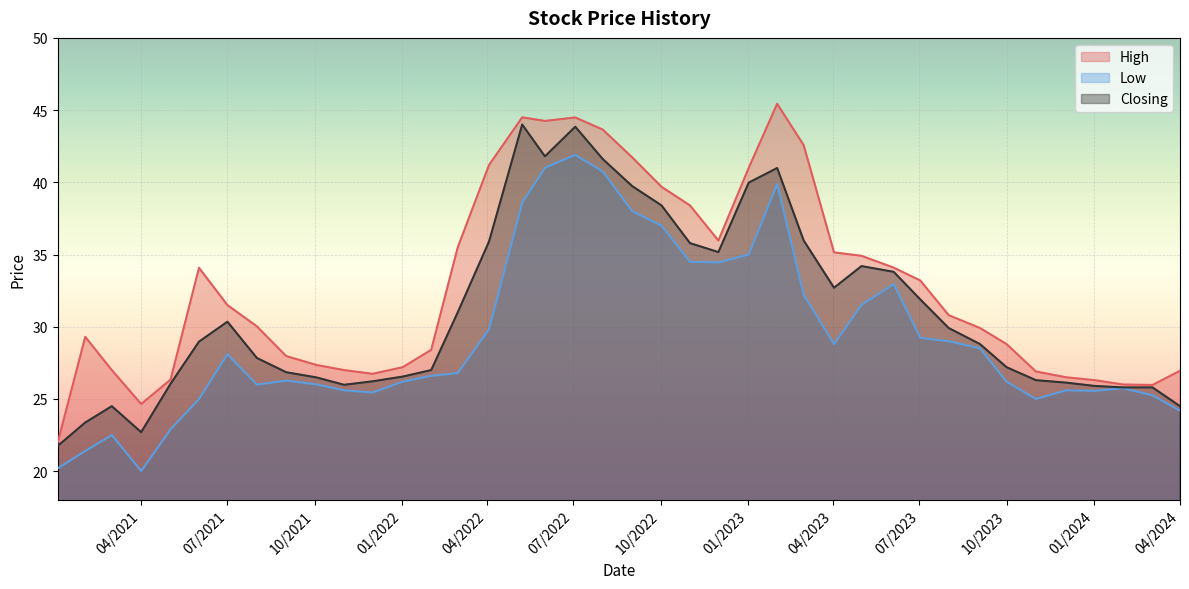

True or false: Low and Closing cross at least once.

False